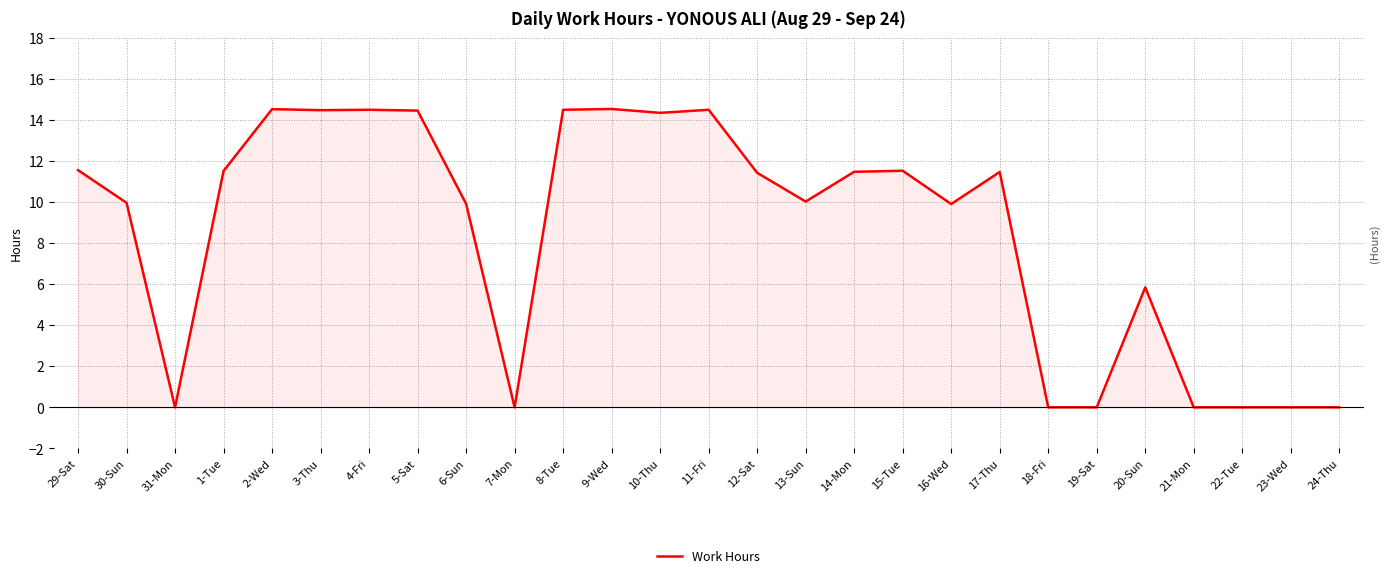

What position from the right is 22-Tue?

3